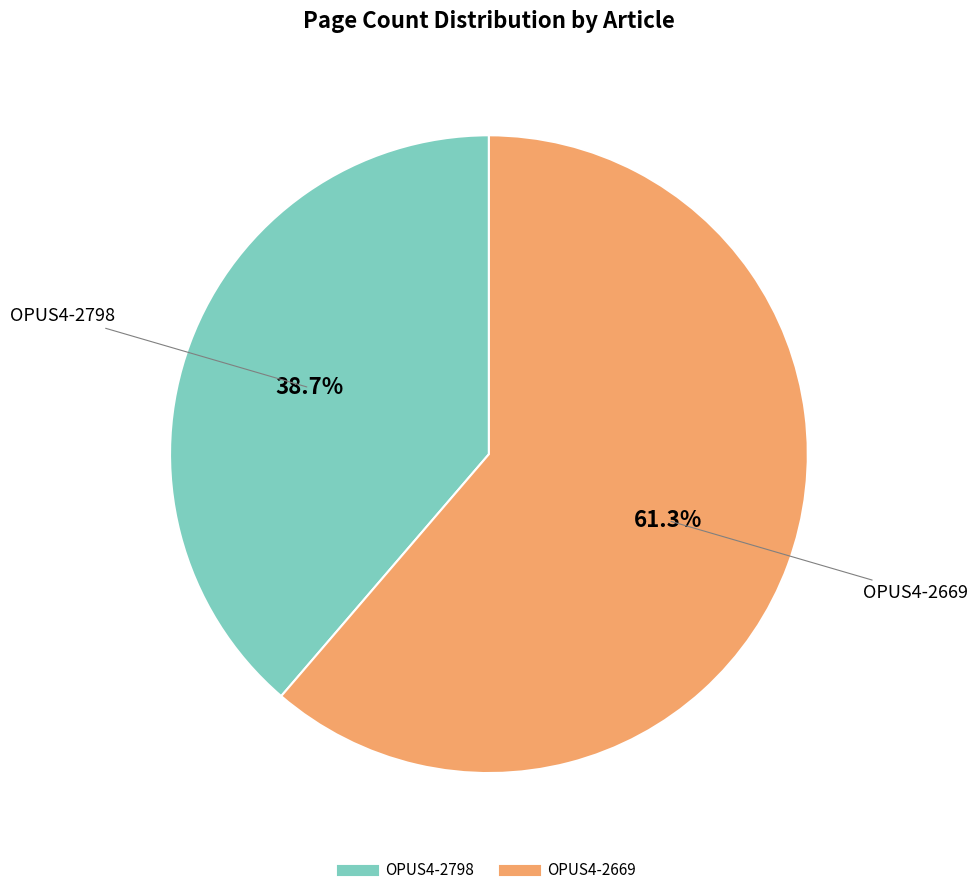

Which has a higher value, OPUS4-2669 or OPUS4-2798?

OPUS4-2669